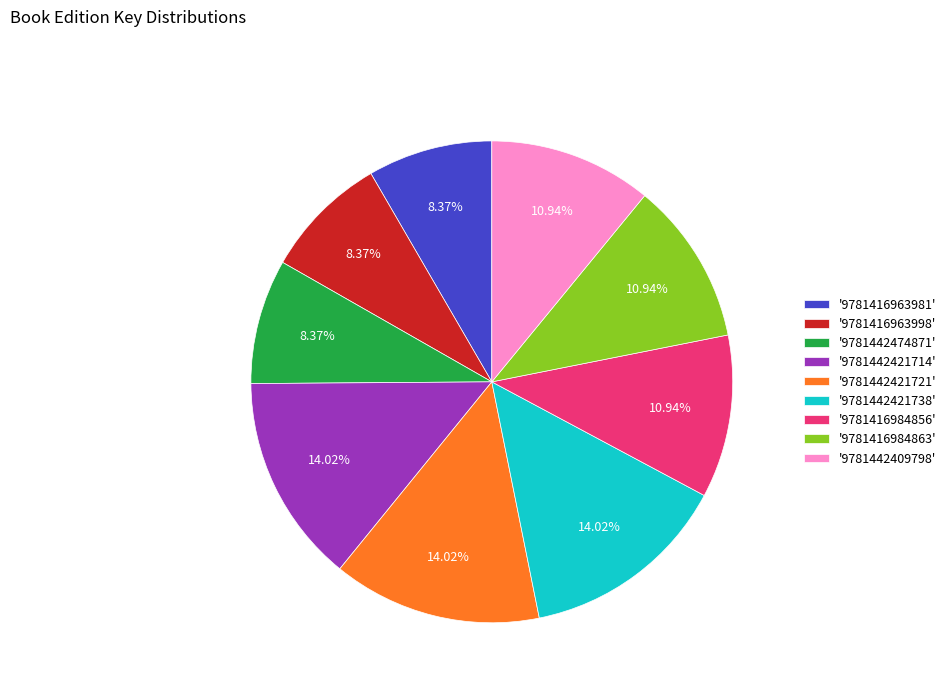

How many segments does this pie chart have?

9